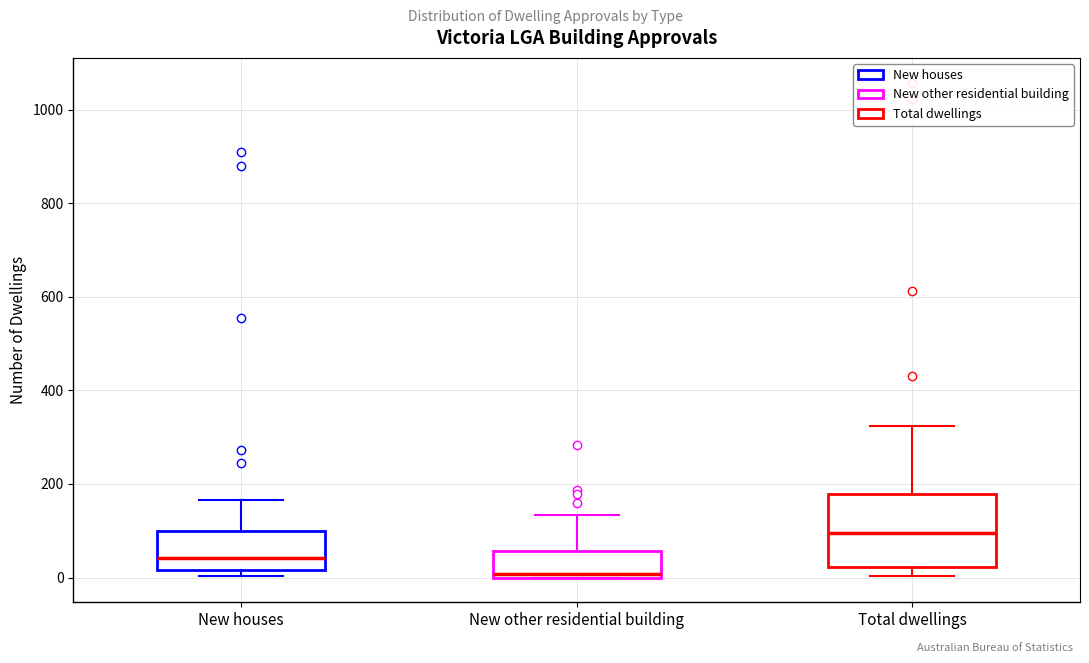

Comparing the boxes themselves (not the whiskers), which one is the tallest?

Total dwellings